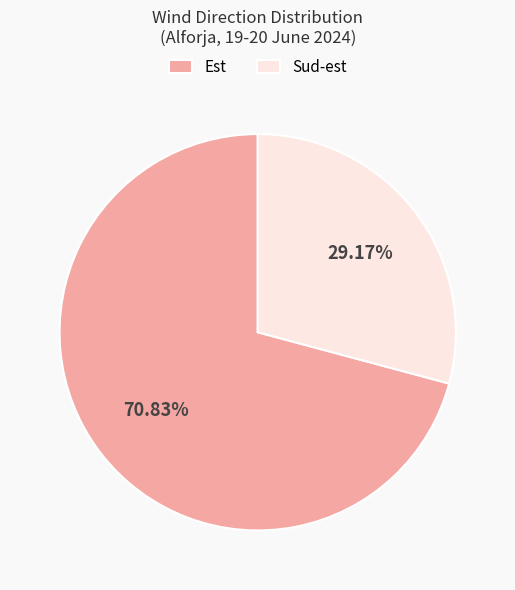

To the nearest percent, what is the difference between the largest and smallest slice percentages?

42%